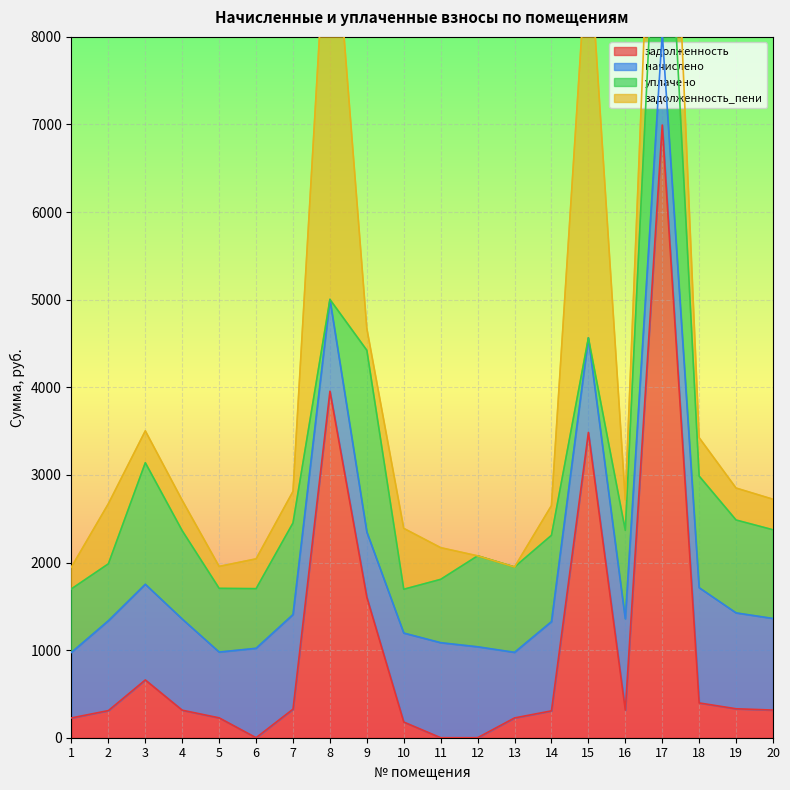

List the labels in order of задолженность value, largest first.

17, 8, 15, 9, 3, 18, 19, 7, 20, 16, 4, 2, 14, 5, 1, 13, 10, 6, 11, 12